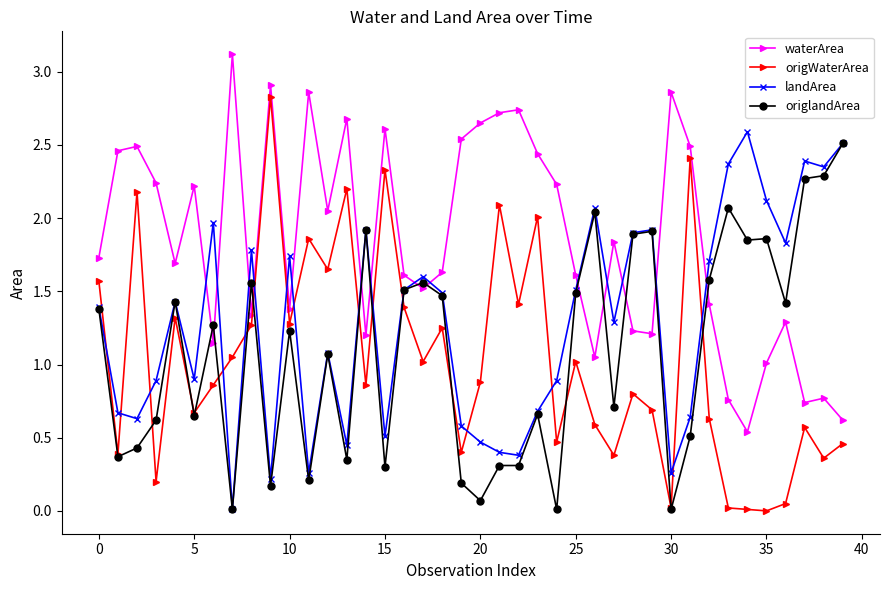

How many intersections are there between landArea and origWaterArea?

15